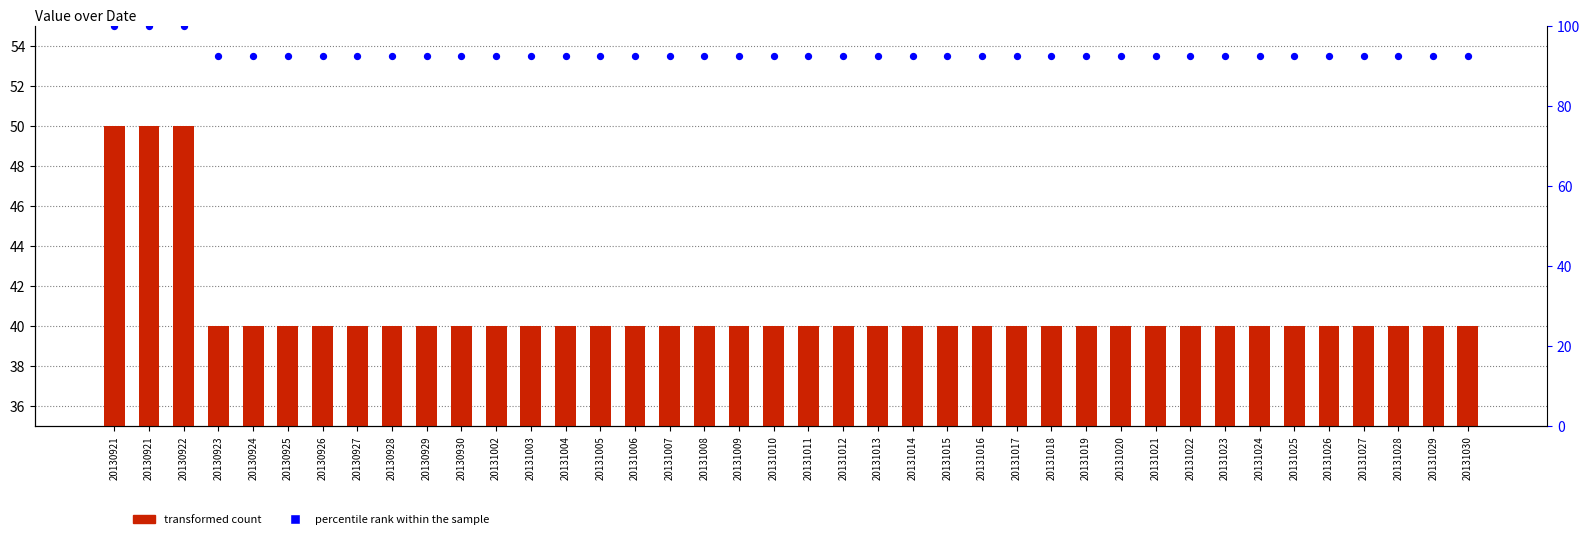

Which series has the largest Y range (max minus min)?

transformed count